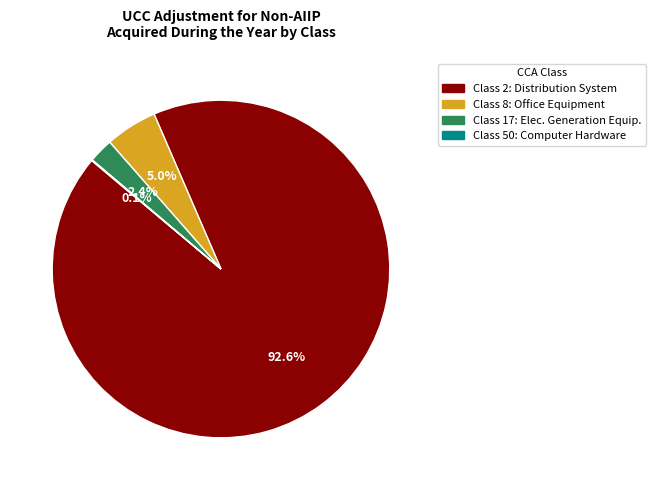

Is there a majority slice in this chart?

Yes